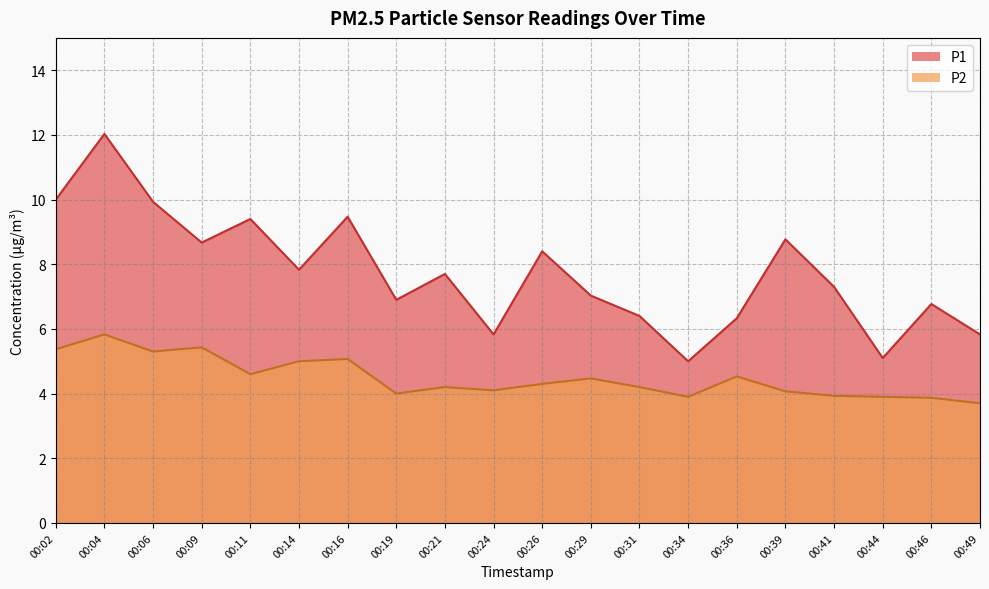

True or false: P1 and P2 cross at least once.

False